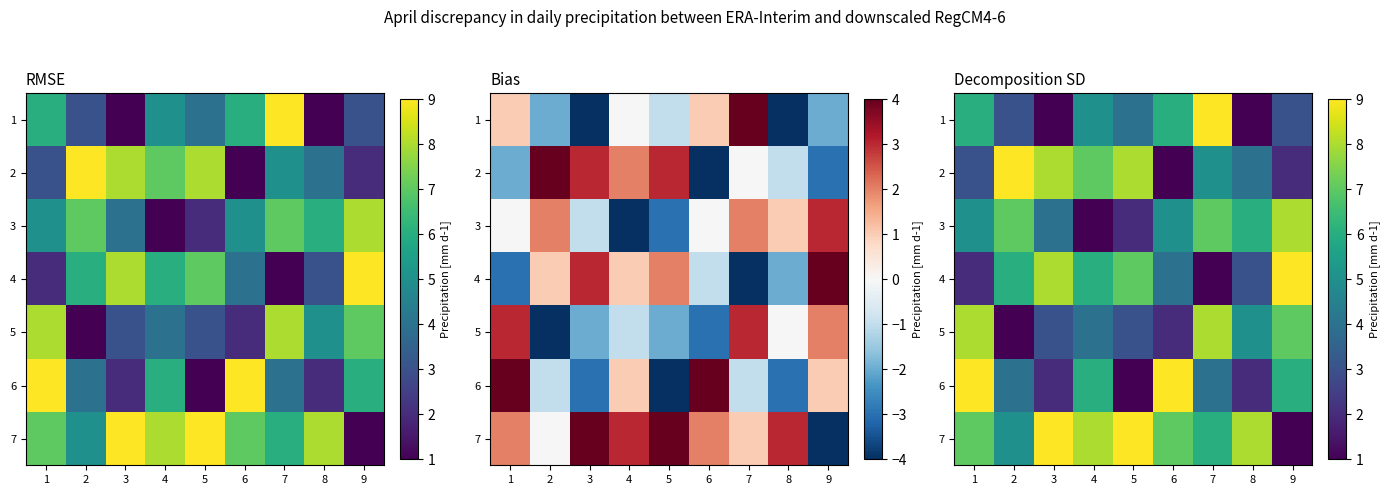

The 2 series shows 9 at 7. True or false?

False